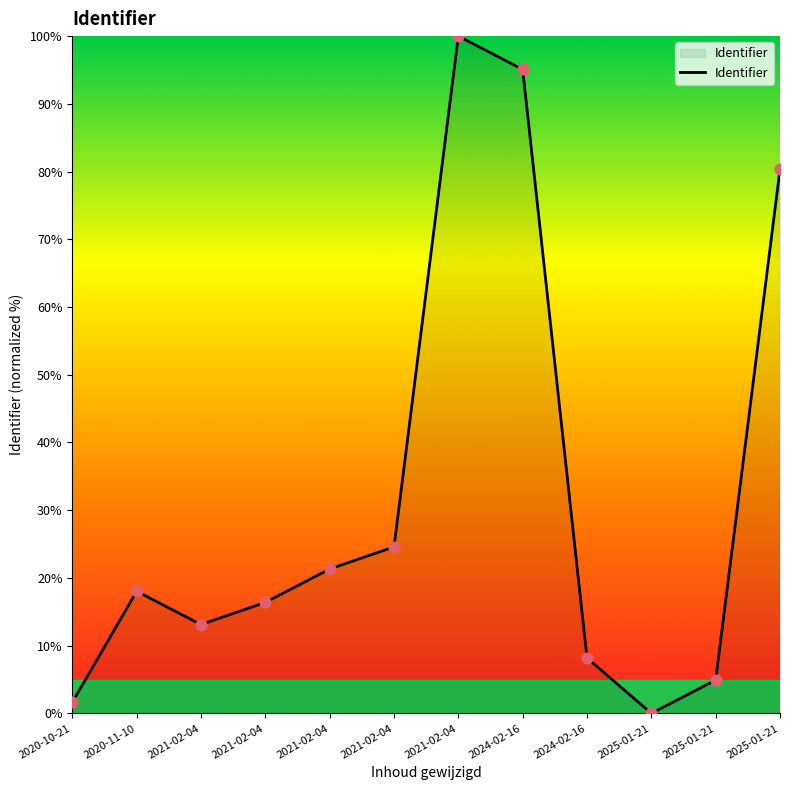

Which has a higher value, 2021-02-04 or 2021-02-04?

2021-02-04